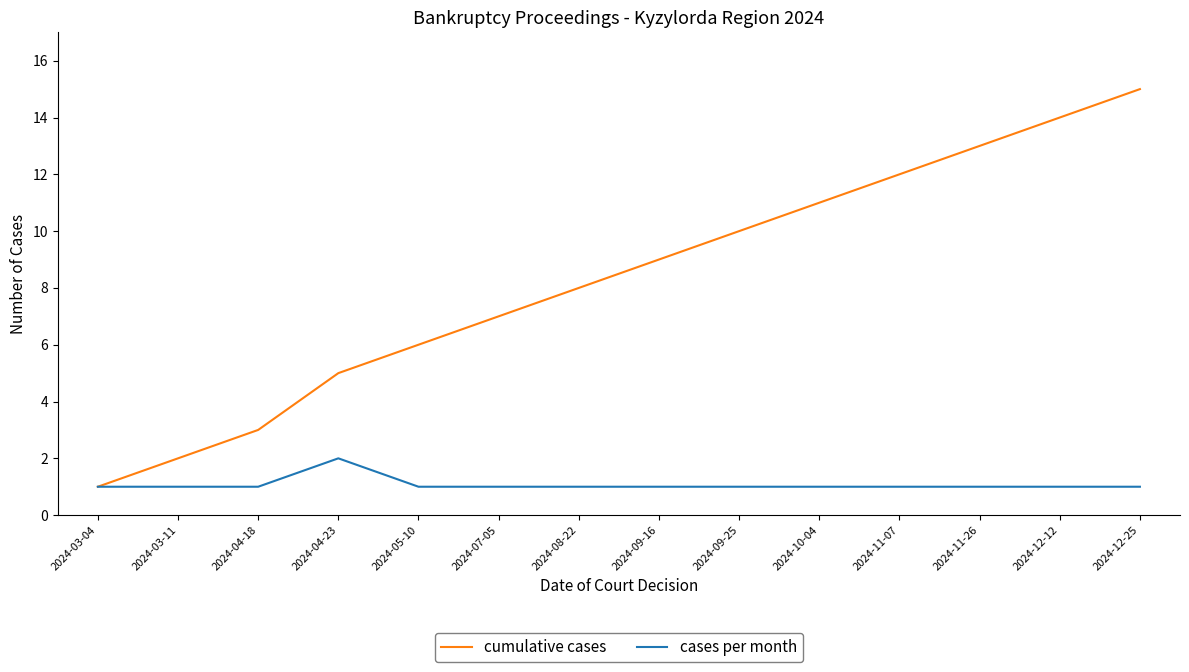

What are all the series names shown in the legend?

cumulative cases, cases per month